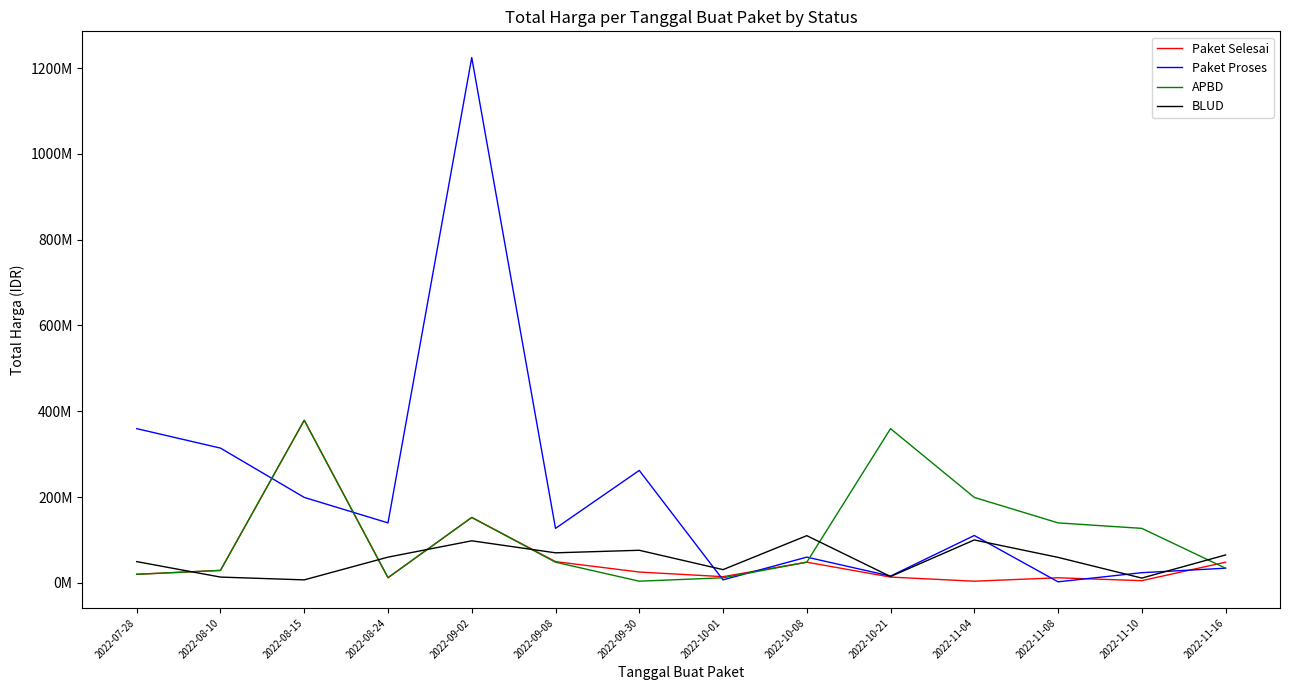

Does the chart have visible grid lines?

No